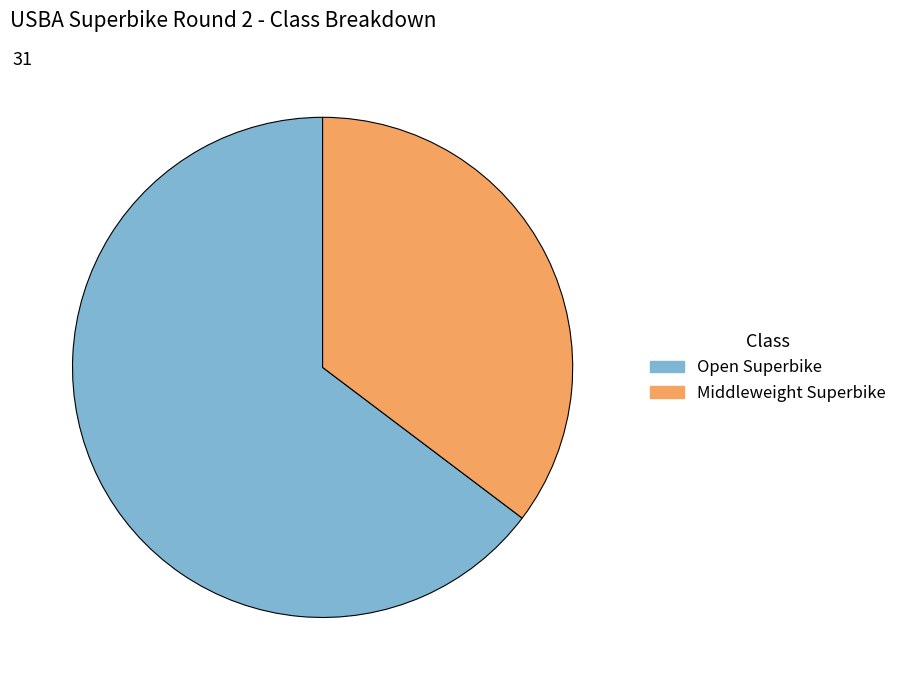

Do Open Superbike and Middleweight Superbike together represent more than half of the pie?

Yes